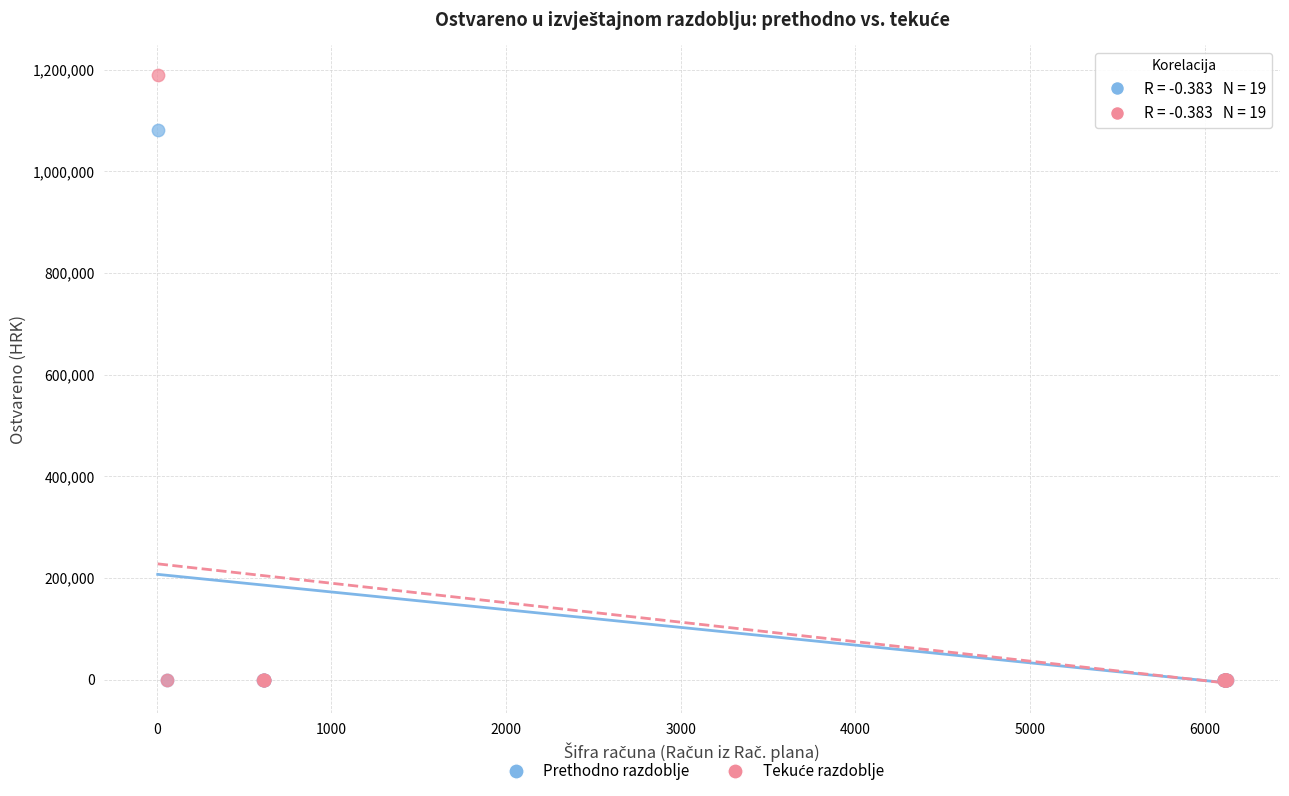

Across all series, what Y value is closest to 594243?

1080619.6